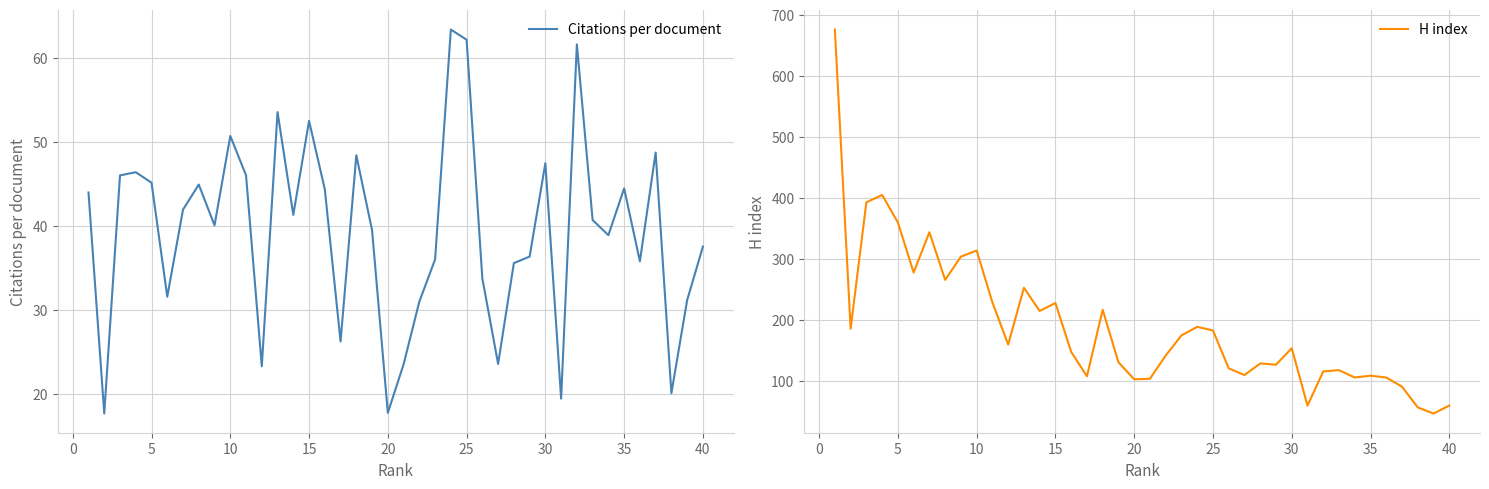

True or false: H index and Citations per document cross at least once.

False